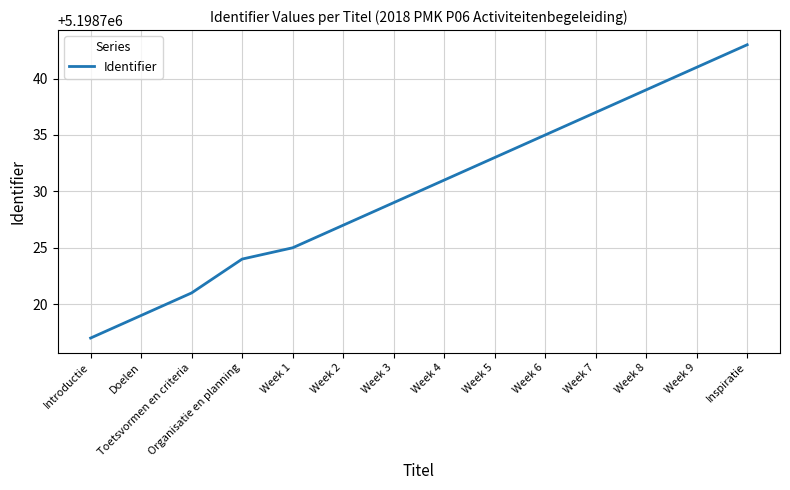

List the labels in order of value, smallest first.

Introductie, Doelen, Toetsvormen en criteria, Organisatie en planning, Week 1, Week 2, Week 3, Week 4, Week 5, Week 6, Week 7, Week 8, Week 9, Inspiratie